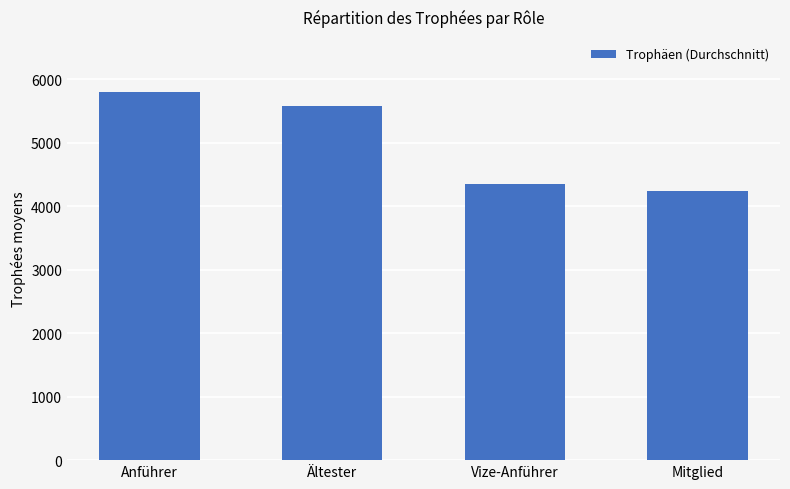

True or false: the data shows 1586 at Vize-Anführer.

False